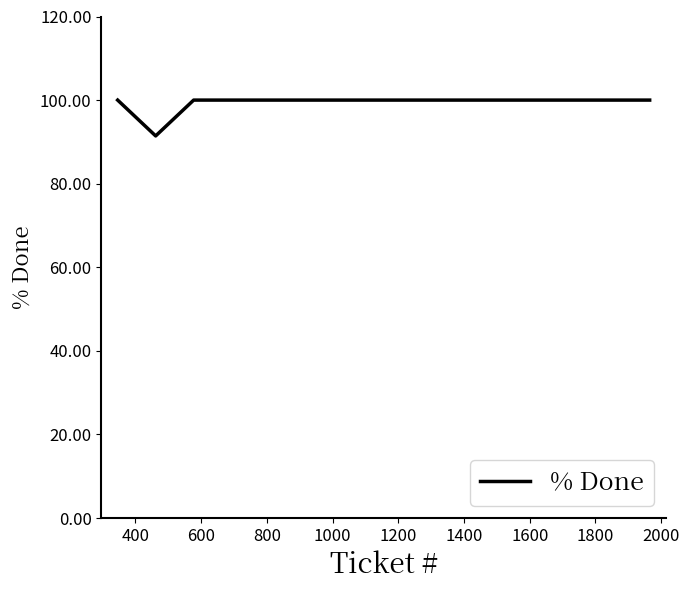

What is the smallest value displayed?

91.4